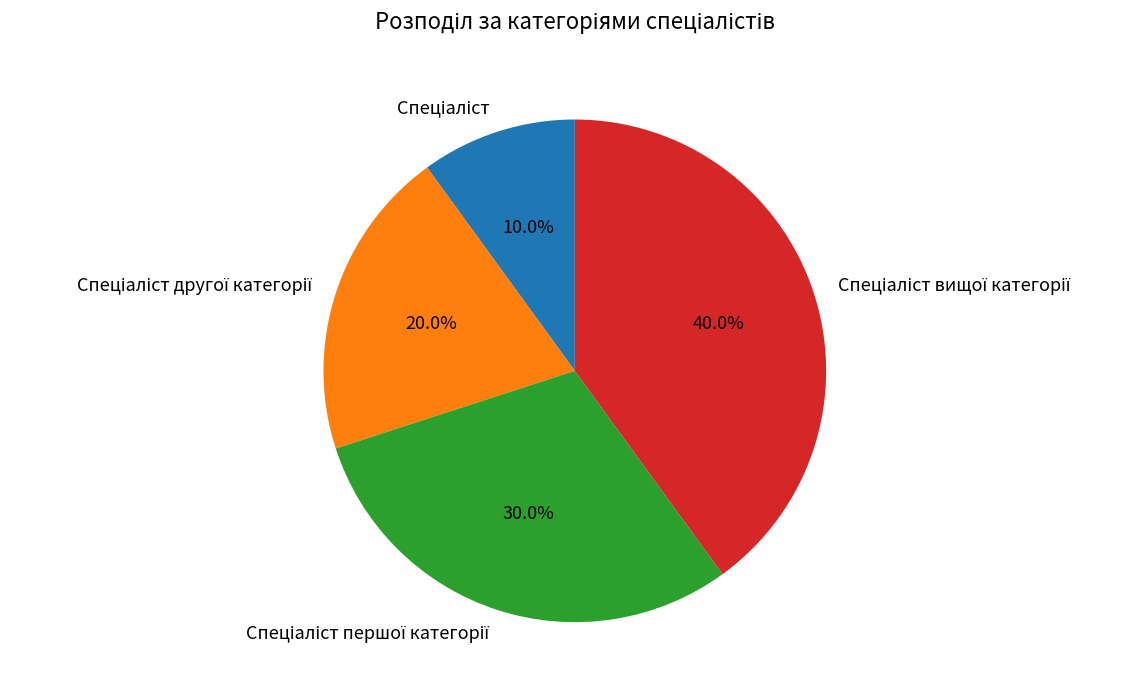

Is there any slice that represents more than half of the pie?

No